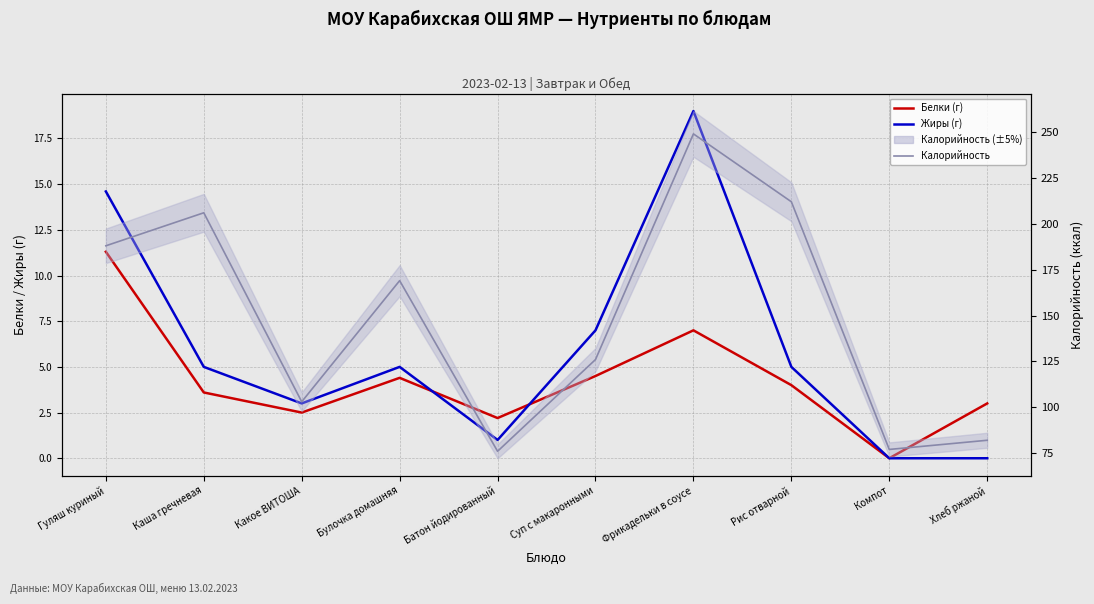

At which category does Калорийность reach its first local peak?

Каша гречневая